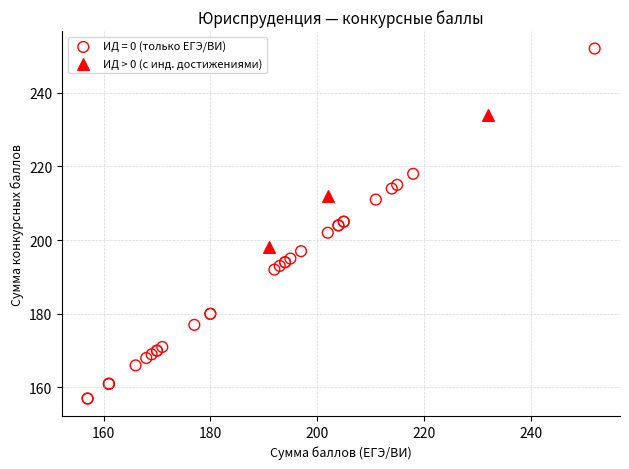

Which series reaches the minimum Y coordinate?

ИД = 0 (только ЕГЭ/ВИ)